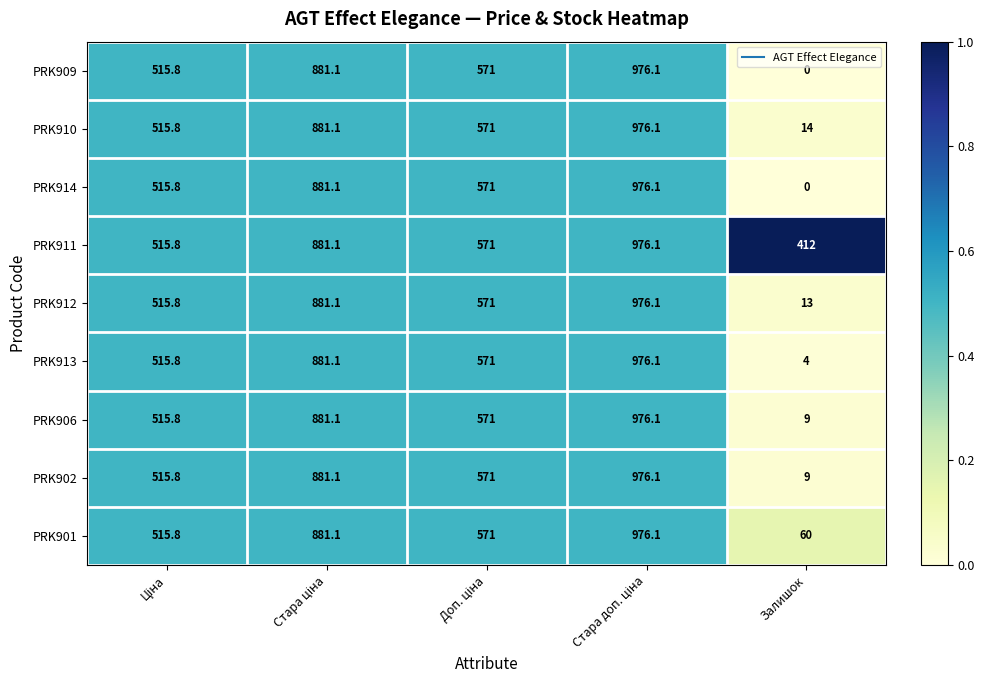

What is the difference between the highest and lowest values at Залишок?

412.0